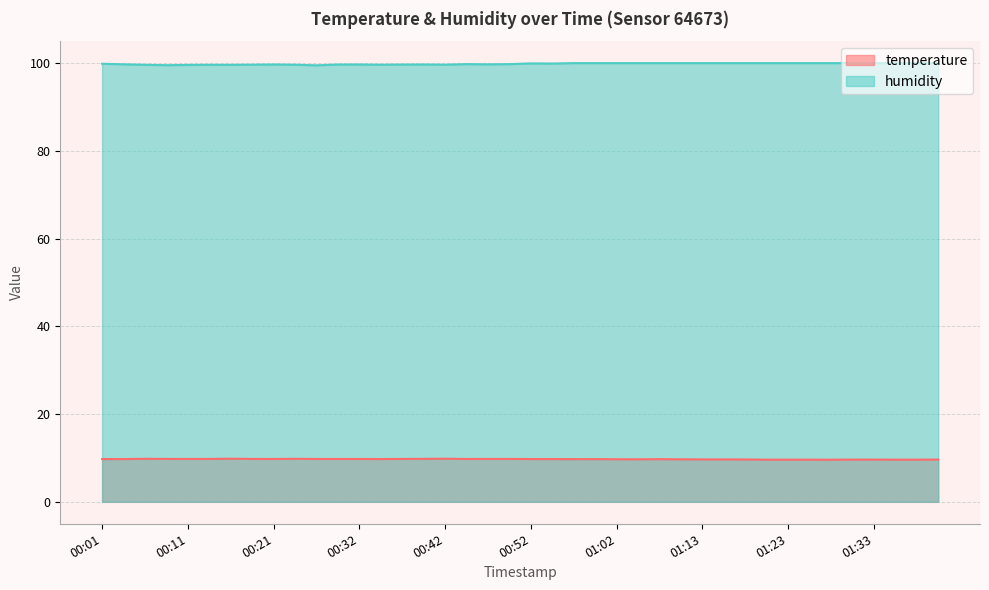

Which has a higher value, 01:33 or 01:31?

01:33